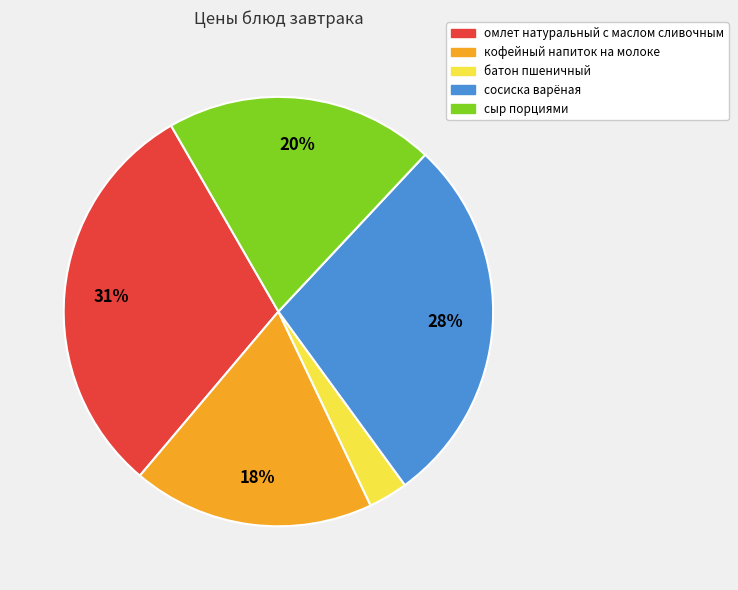

Combined, do сосиска варёная and кофейный напиток на молоке account for over 50%?

No